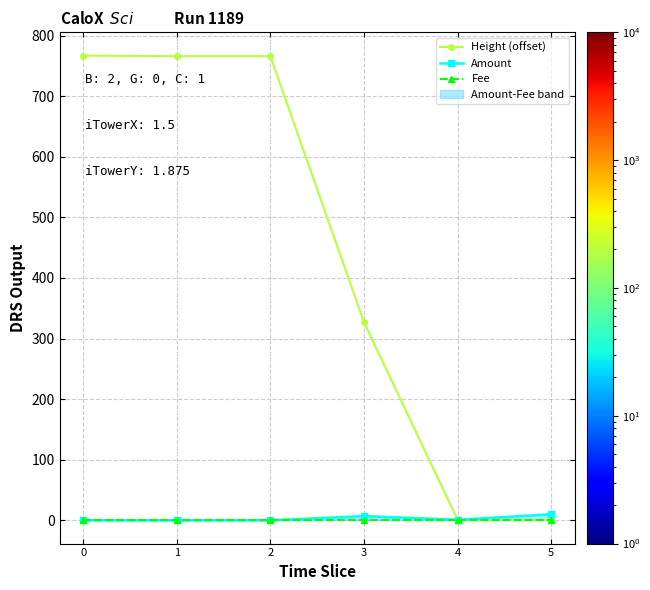

Between 0 and 2, which series saw the biggest shift?

Height (offset)